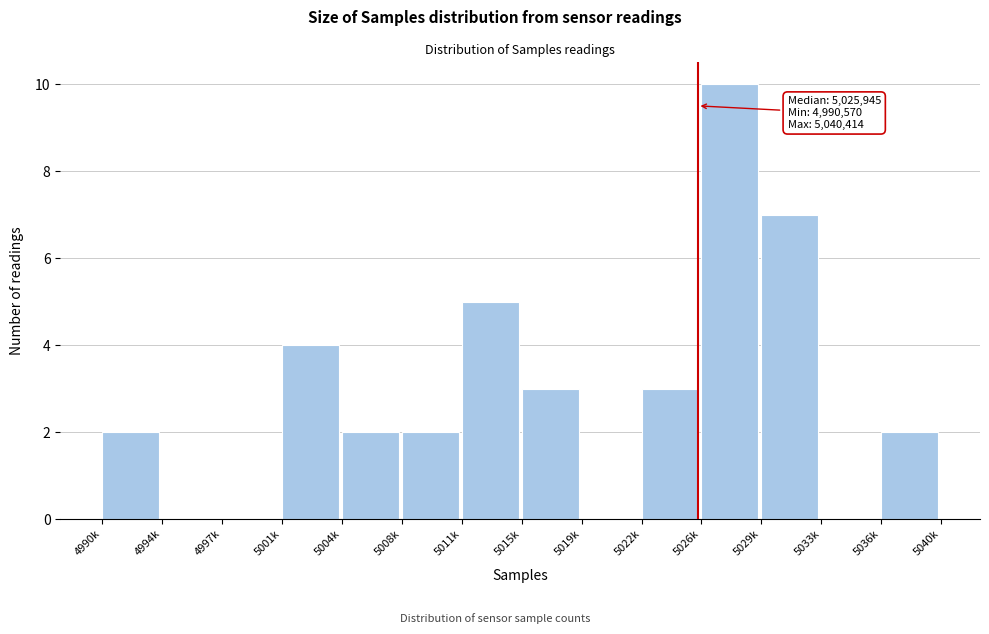

Reading left to right, list all the values displayed in this chart.

4990k=2	4994k=0	4997k=0	5001k=4	5004k=2	5008k=2	5011k=5	5015k=3	5019k=0	5022k=3	5026k=10	5029k=7	5033k=0	5036k=2